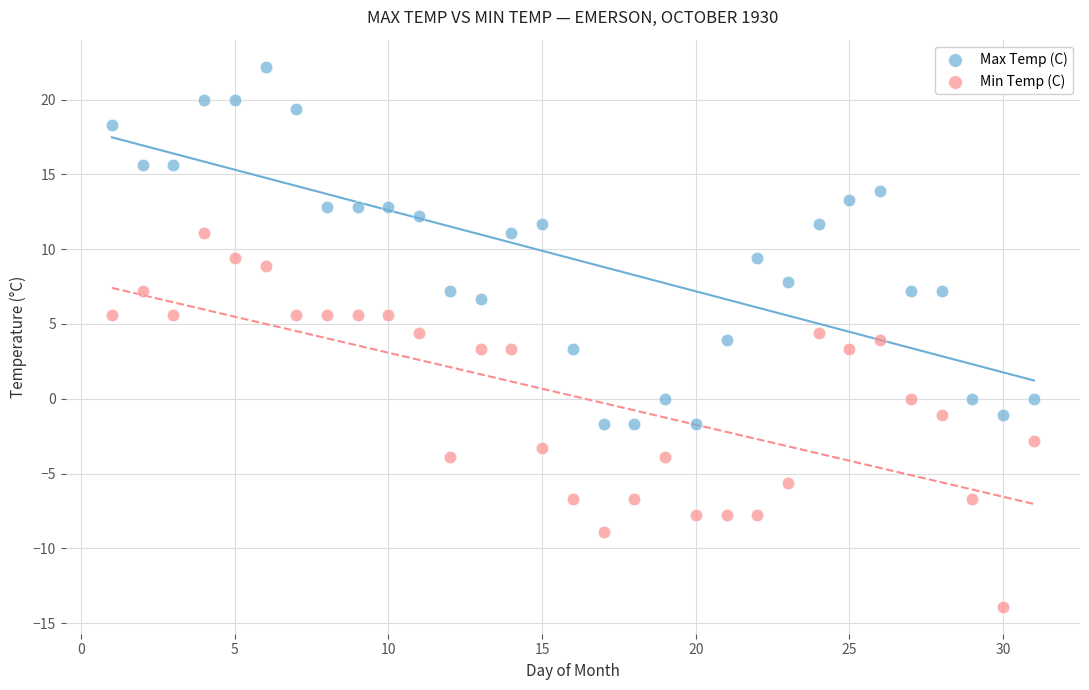

Which series reaches the maximum Y coordinate?

Max Temp (C)